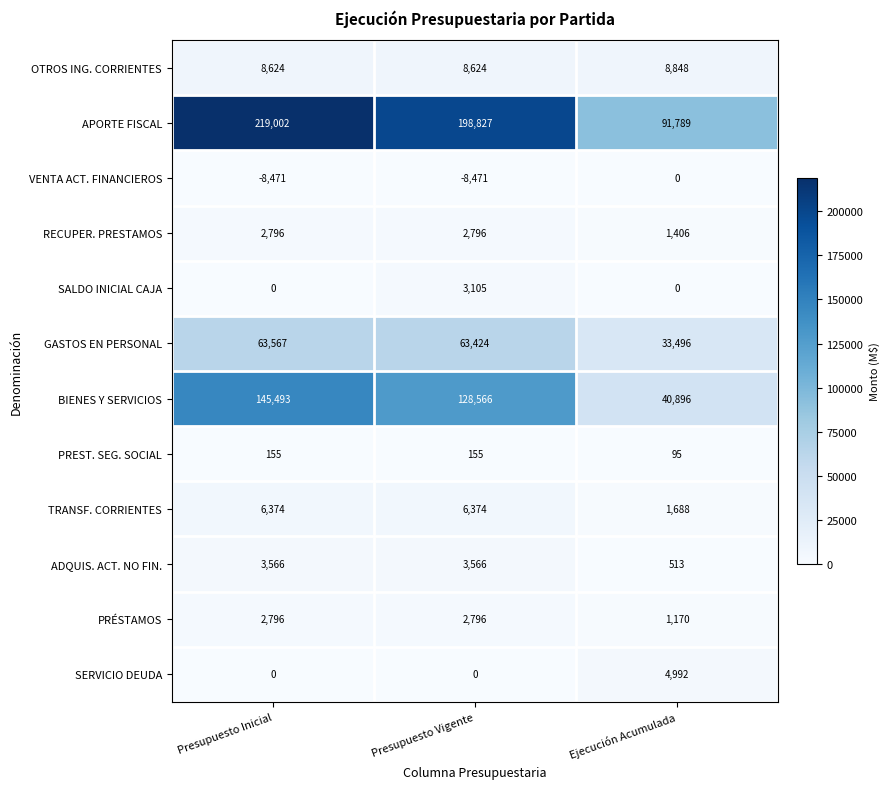

What is the total value across all series at Presupuesto Vigente?

409762